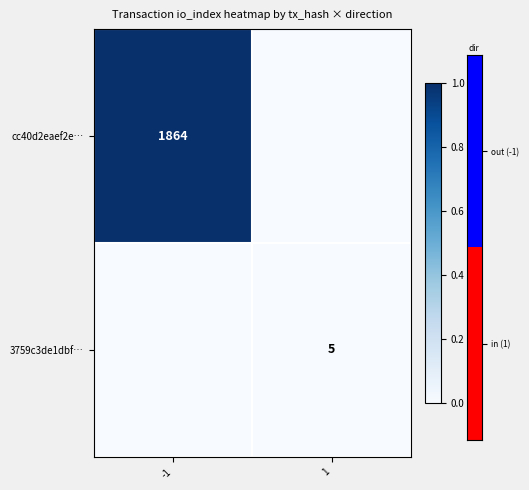

Which category has the highest value across all series?

-1